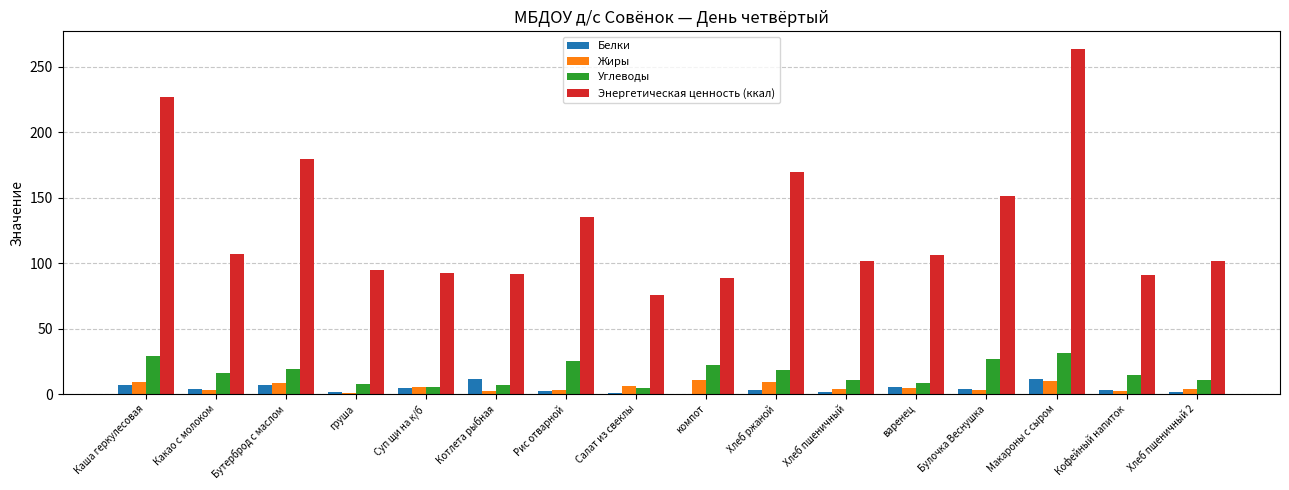

How many categories are shown in the chart?

16